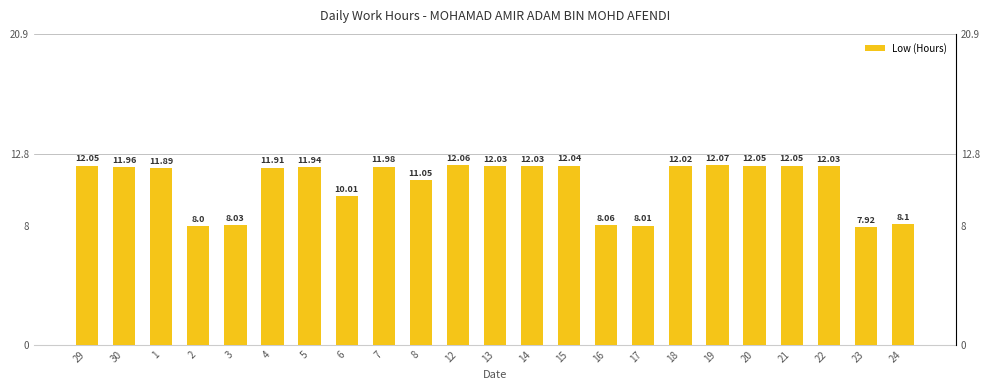

Which has a higher value, 24 or 18?

18